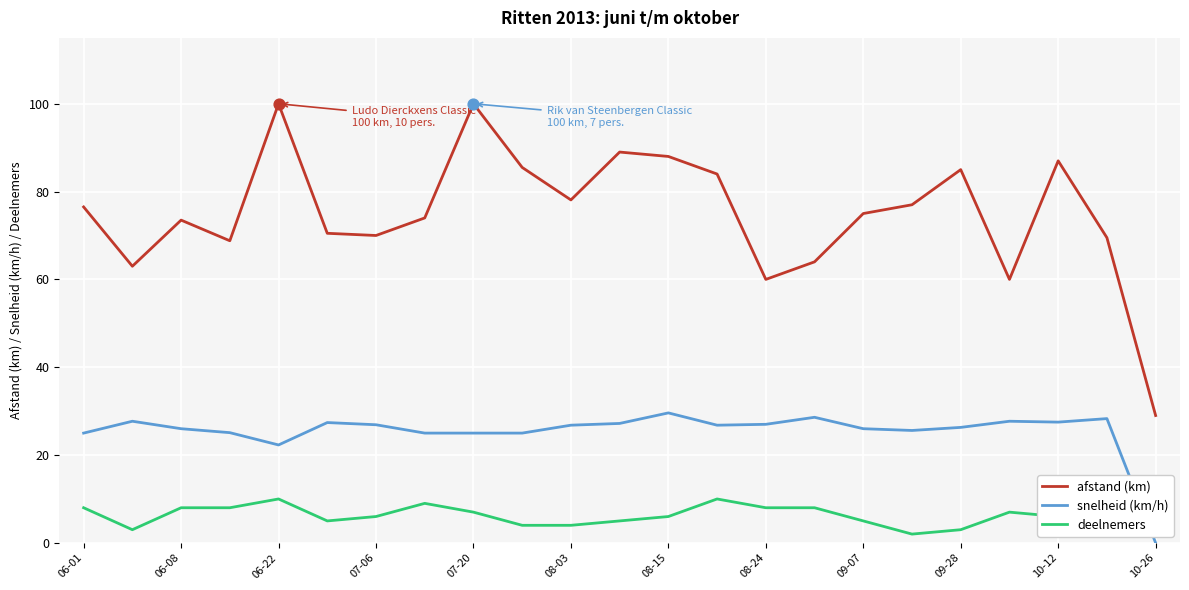

Is the value of afstand (km) at 08-24 greater than the value of snelheid (km/h) at 08-03?

Yes